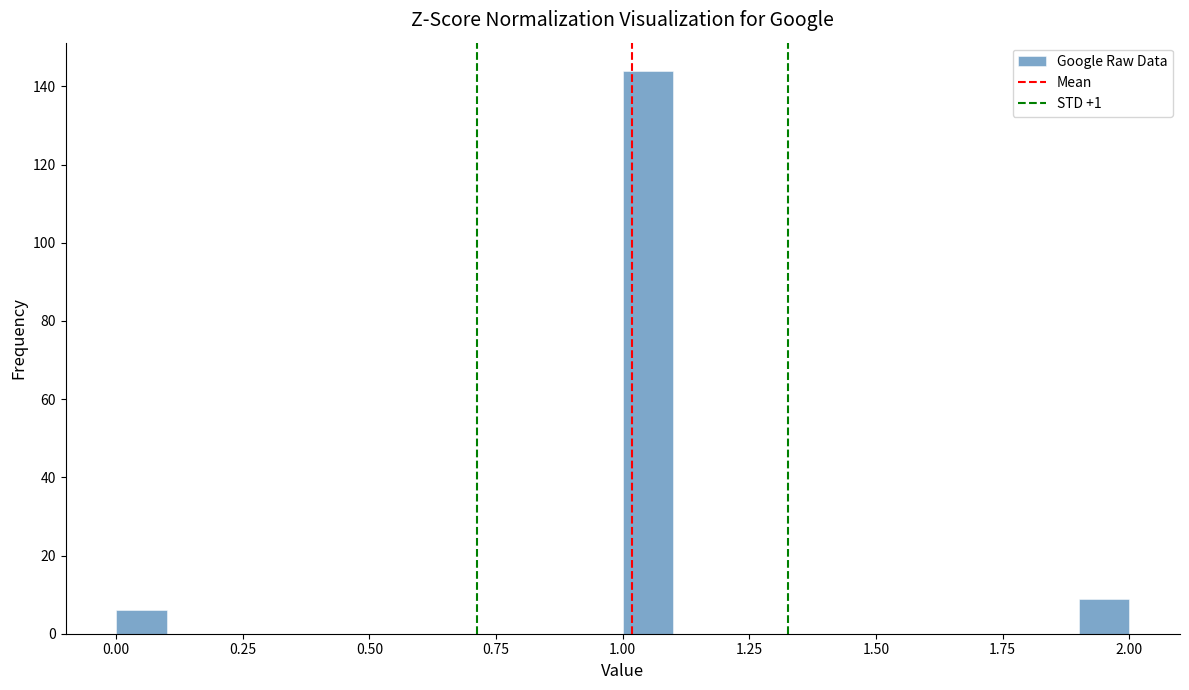

Around what value on the x-axis is the tallest bar? Give the approximate position of its centre, as read against the axis.

1.05